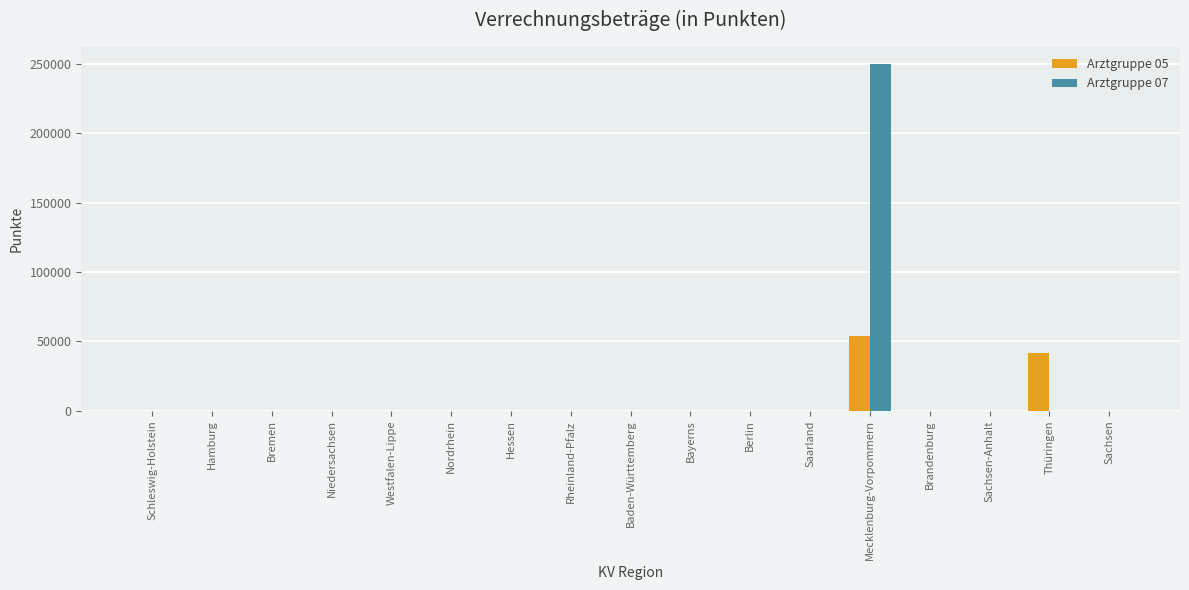

What are all the series names shown in the legend?

Arztgruppe 05, Arztgruppe 07